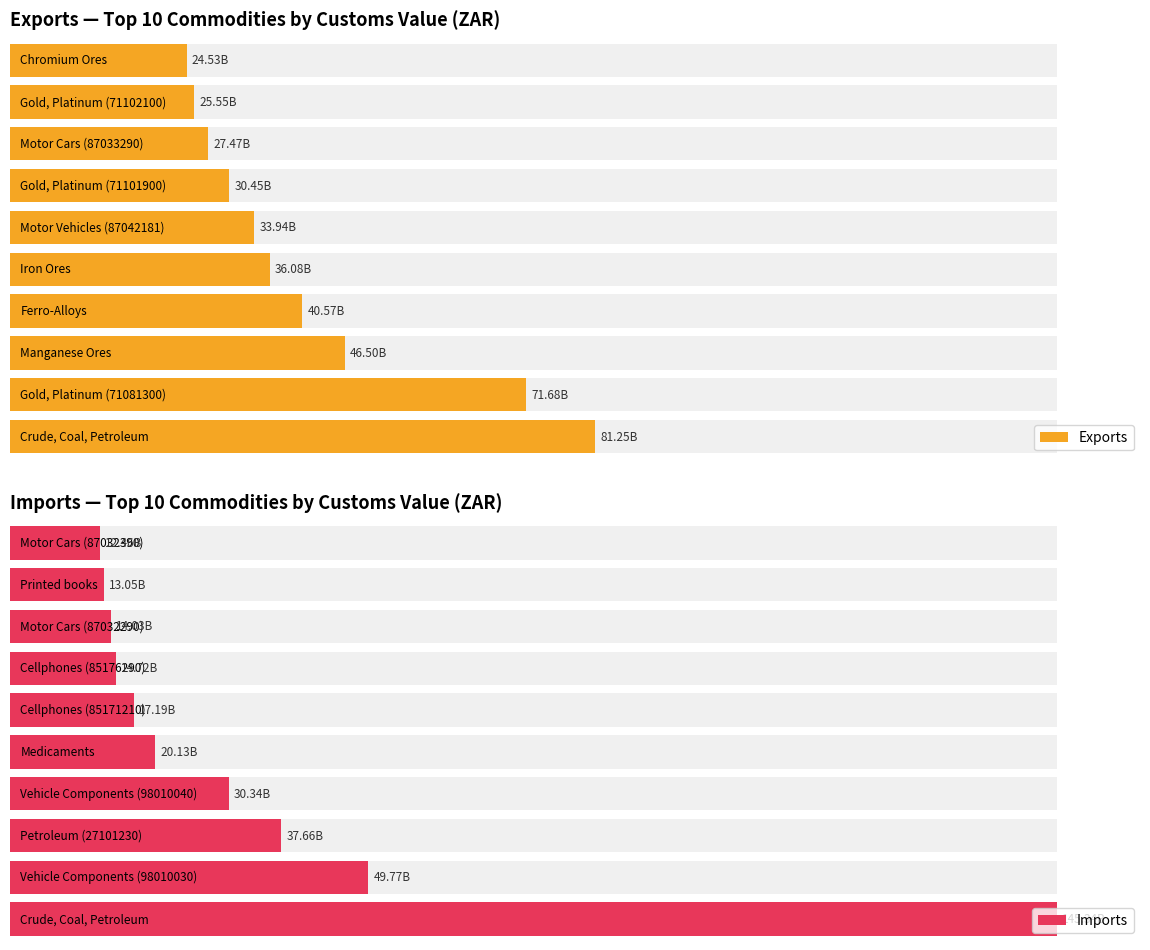

What is the value of the Imports bar at the 6th from the left?

17190011292.0